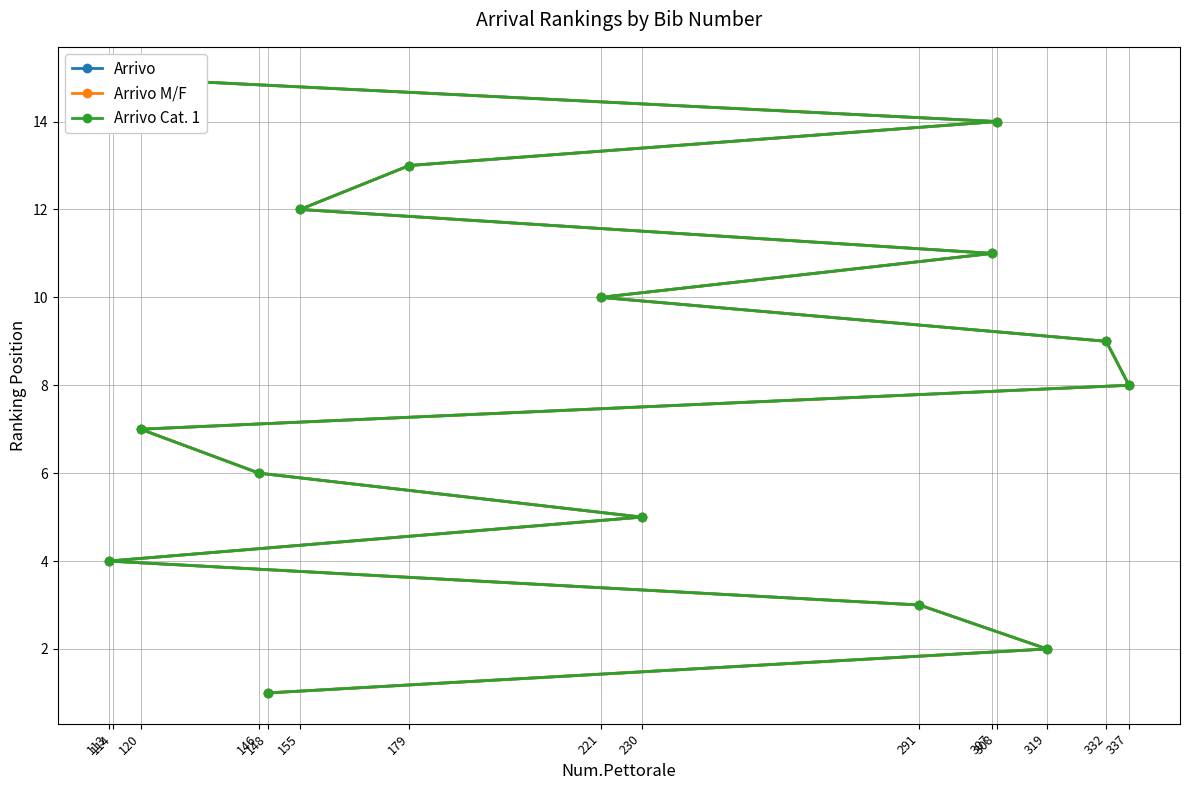

What is the lowest value of the Arrivo Cat. 1 series?

1